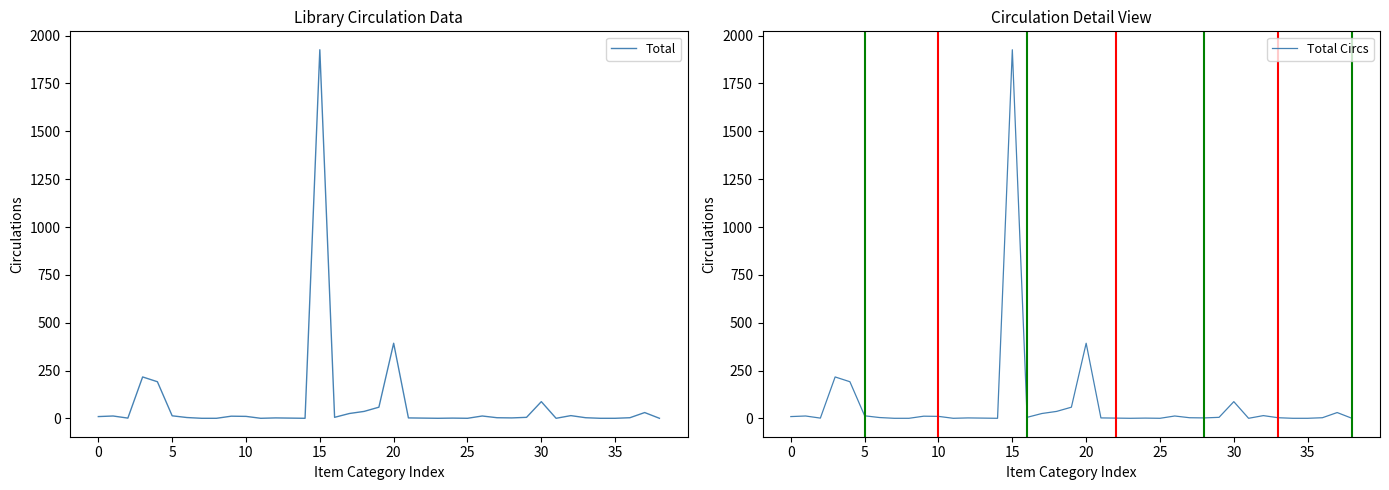

True or false: Total Circs and Total intersect in this chart.

False